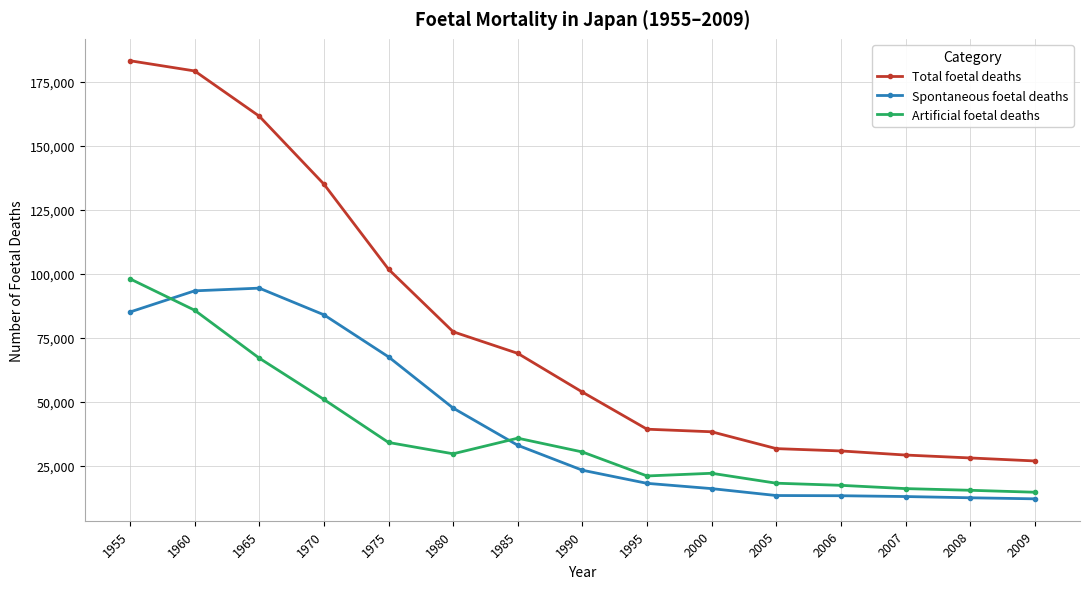

What is the value of the Total foetal deaths point at the 9th from the left?

39403